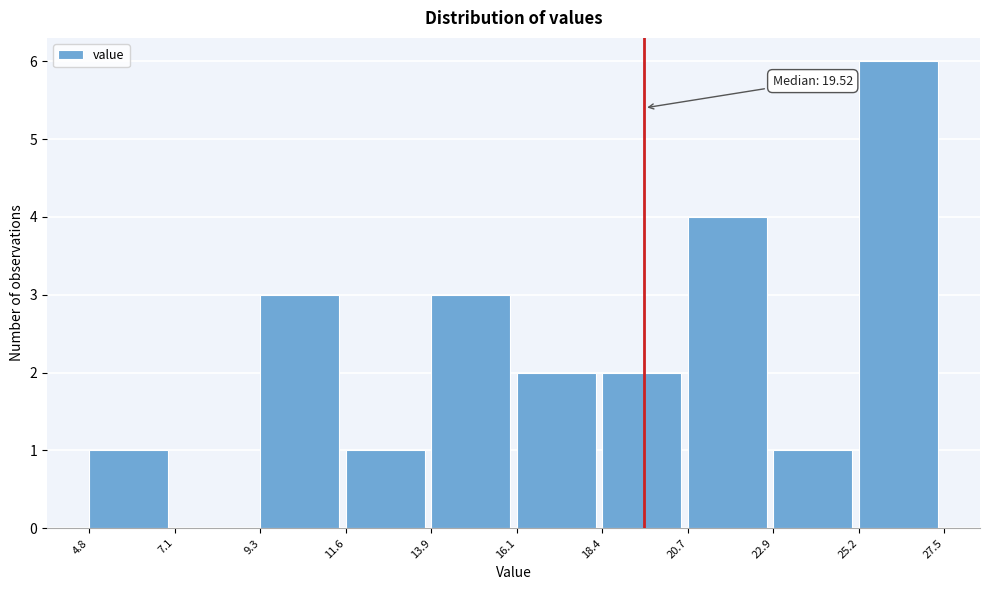

Over which range of the x-axis is the bar tallest?

25.2 to 27.5